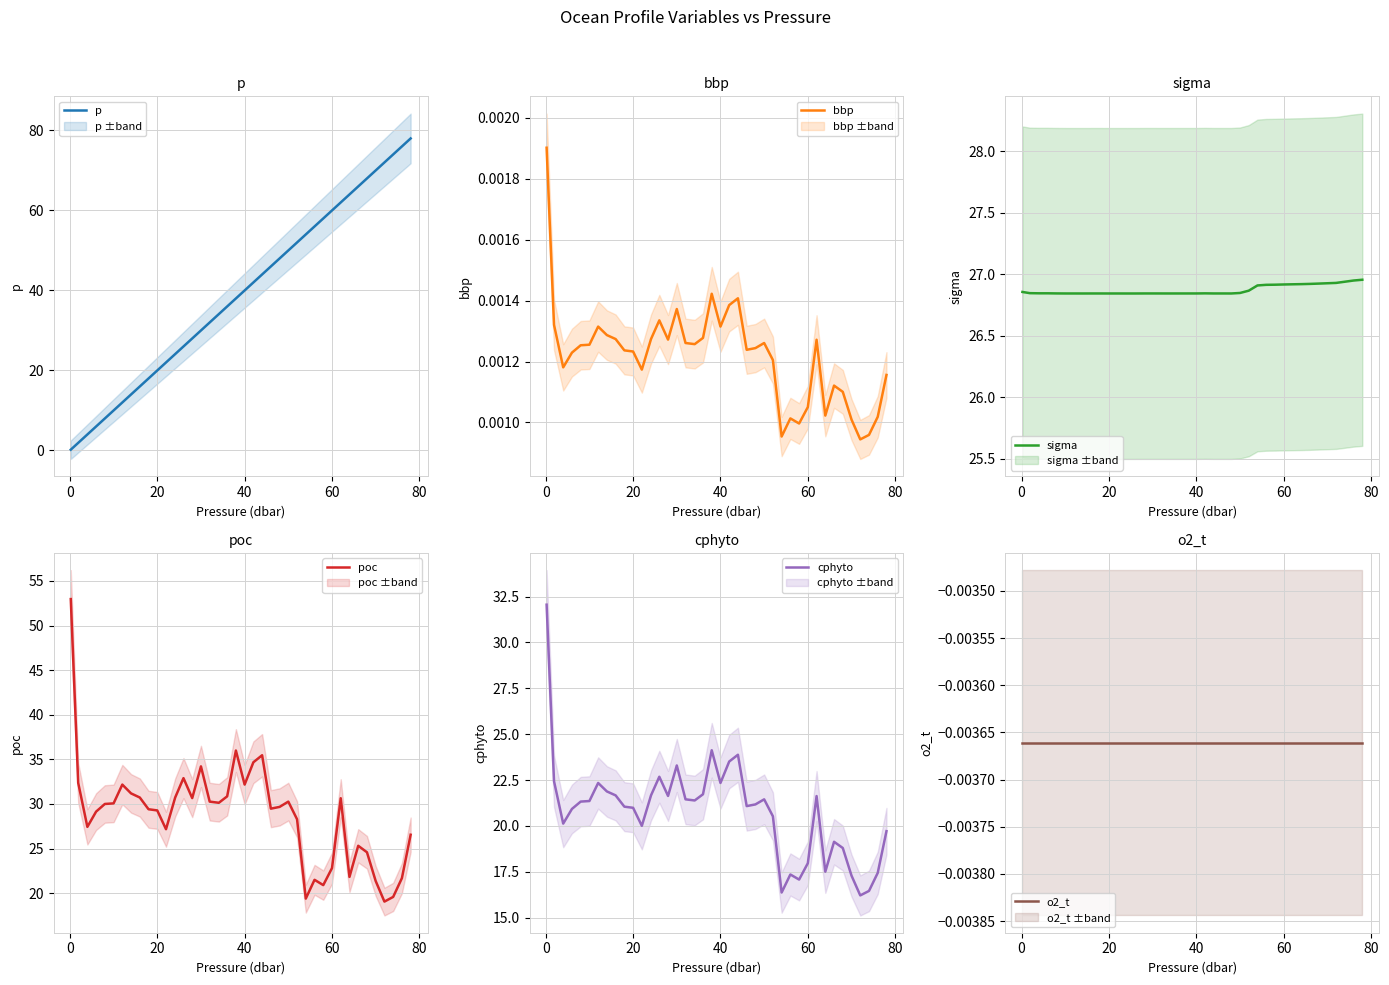

Does the chart display data point markers on the line(s)?

No